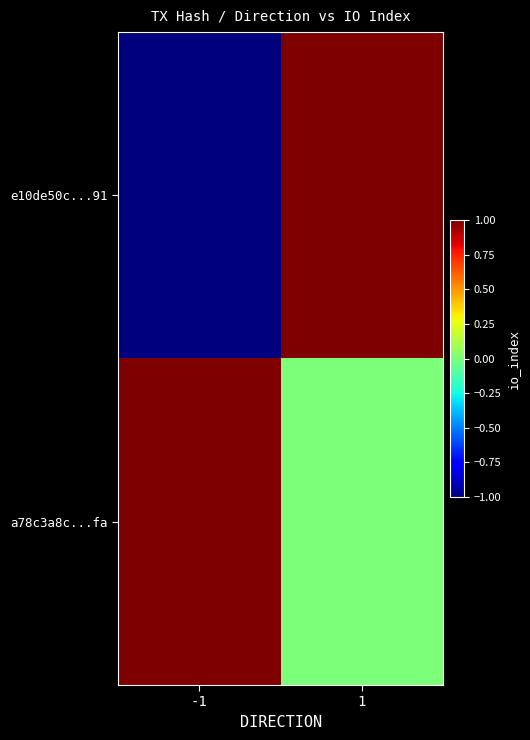

At which category does the chart reach its minimum across all series?

-1